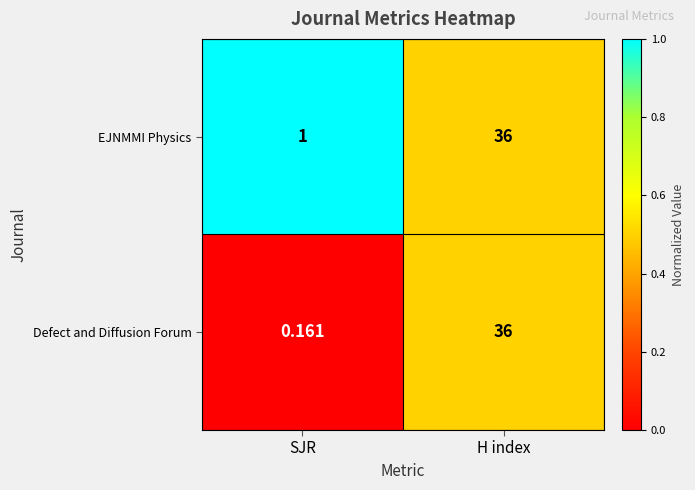

Which label corresponds to the smallest value in the chart?

SJR